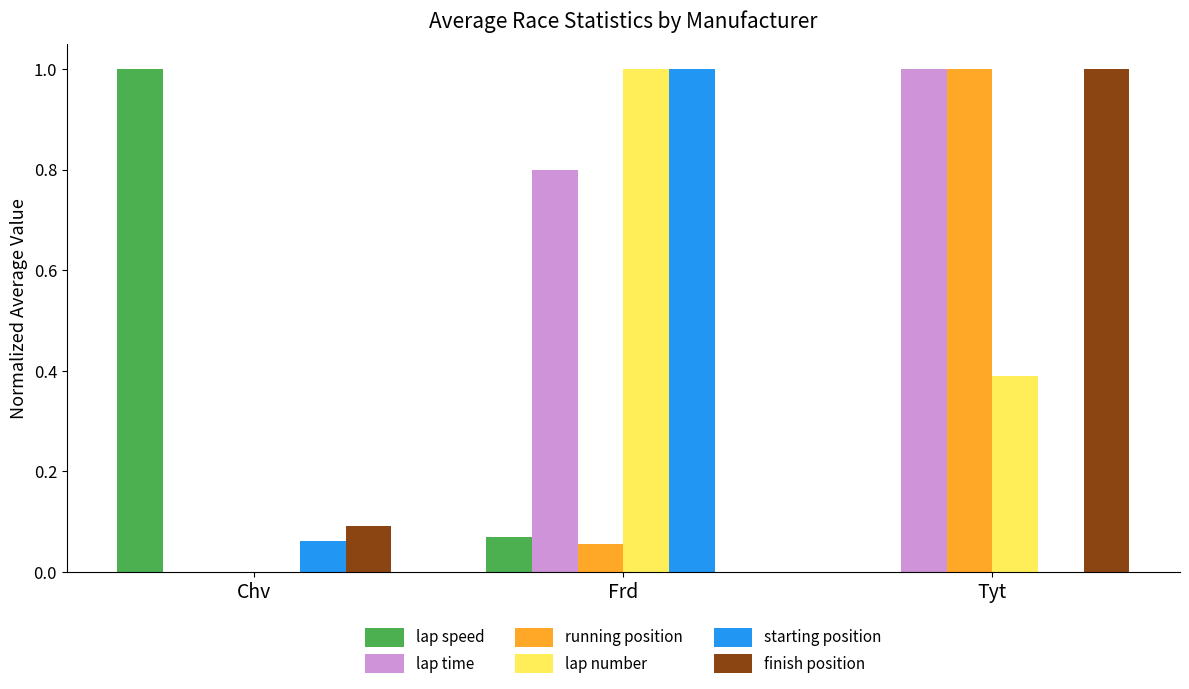

The value of lap time at Frd is 0.2. True or false?

False